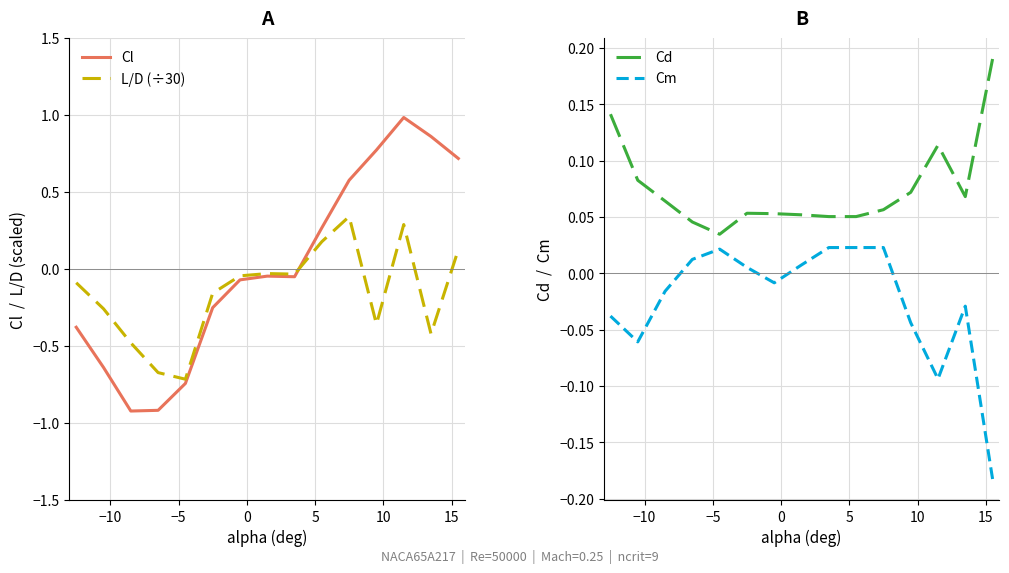

What is the value of the Cd point at the 15th from the left?

0.2